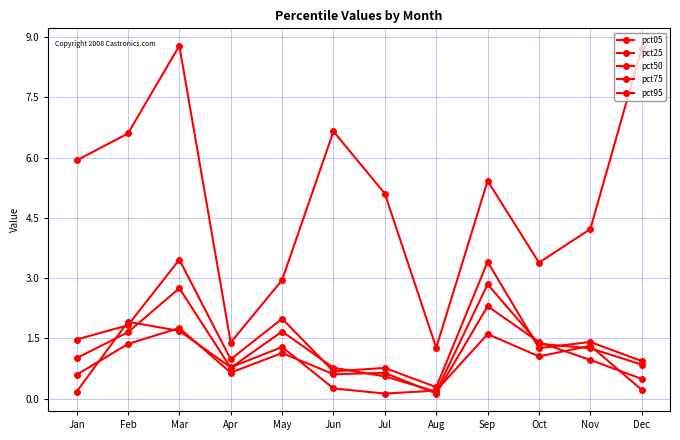

What is the difference between the pct05 values at Dec and May?

5.8